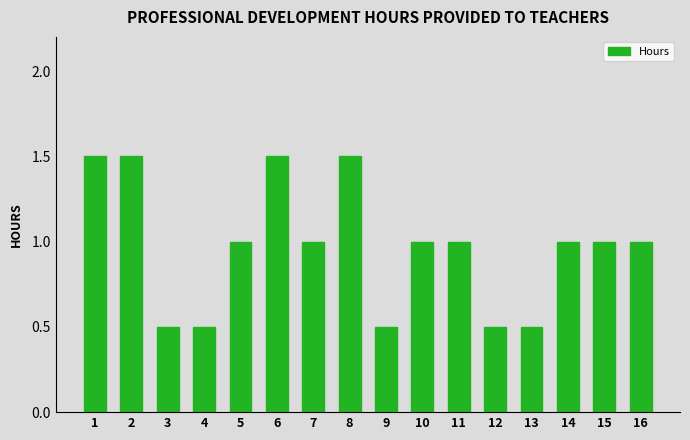

What is the ratio of the value at 4 to the value at 16?

0.5